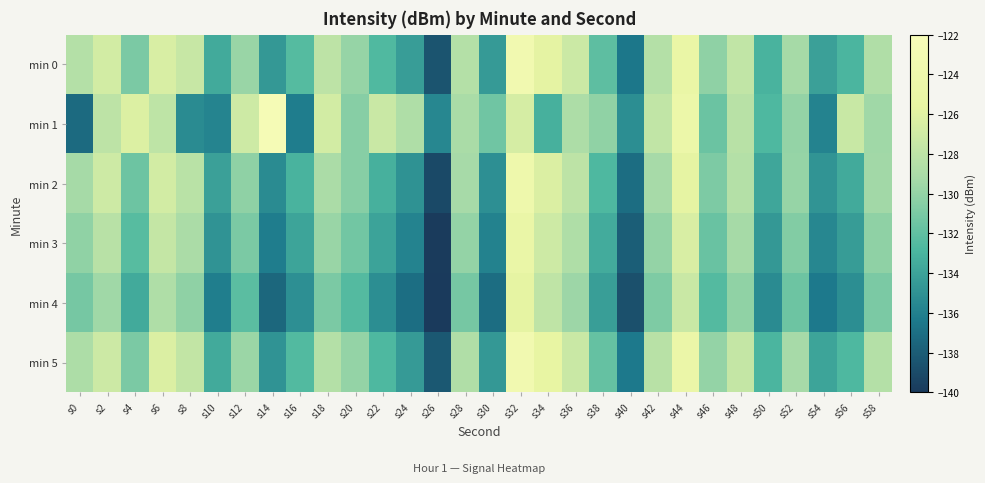

At which category is the sum across all series the highest?

s32